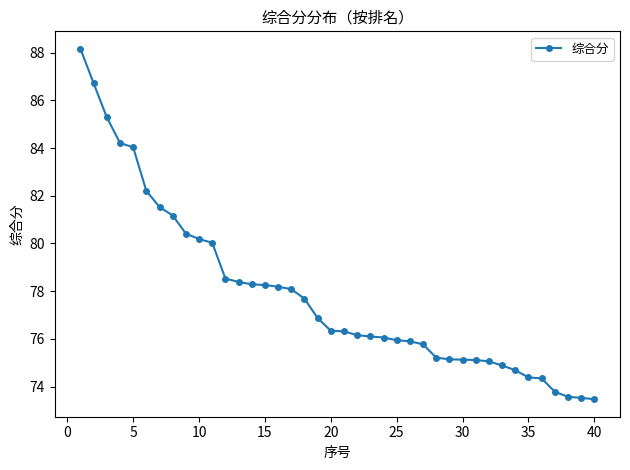

What is the maximum value shown in the chart?

88.2